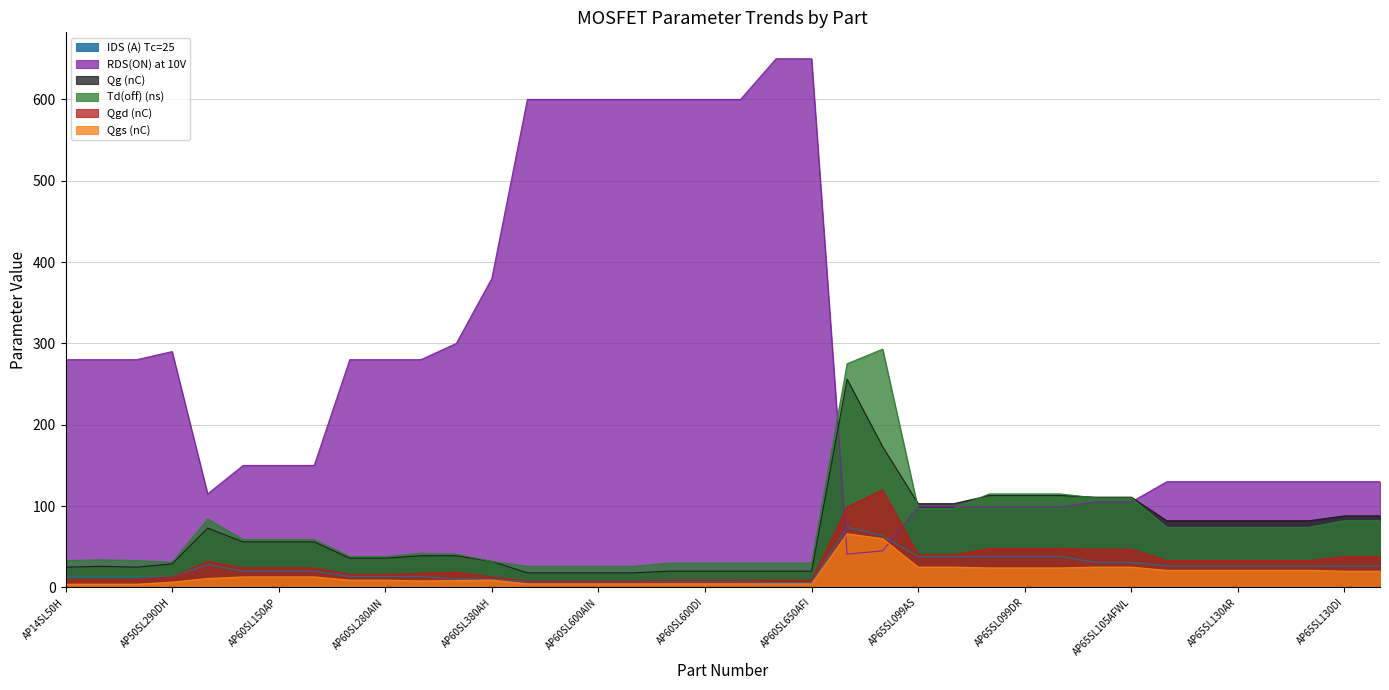

What position from the left is AP60SL600DI?

19